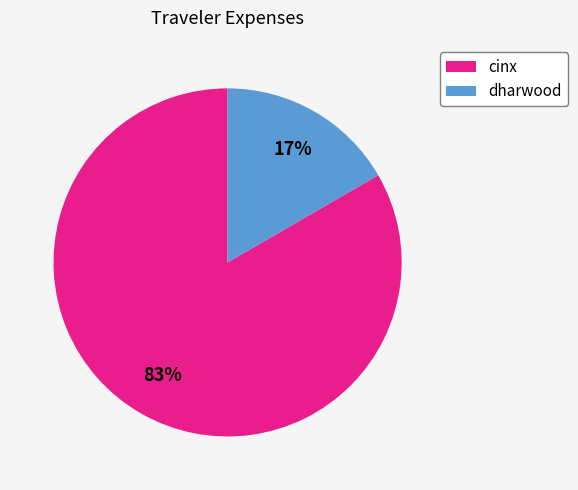

Which category has the smallest portion of the pie?

dharwood